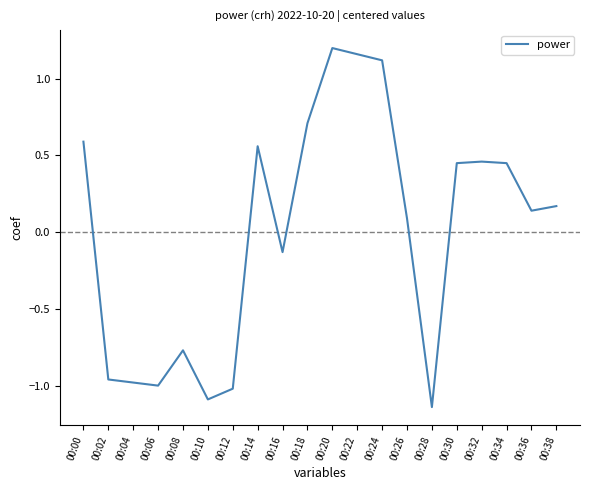

At which category does the chart reach its minimum across all series?

00:28